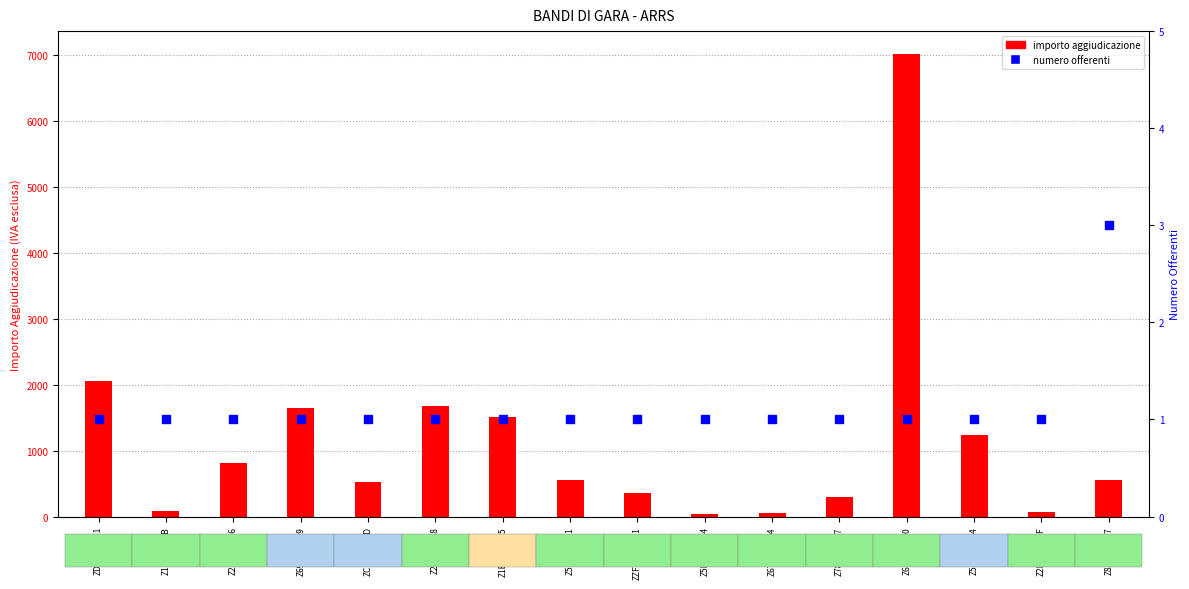

What is the sum of all Numero offerenti values?

18.0